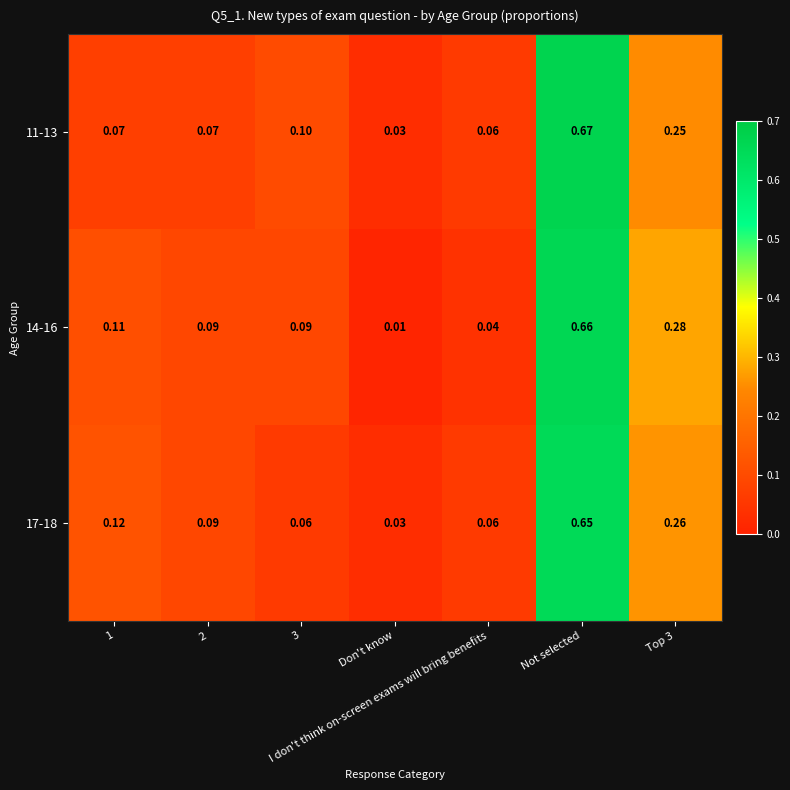

Rank the series by their average value, from highest to lowest.

14-16, 17-18, 11-13